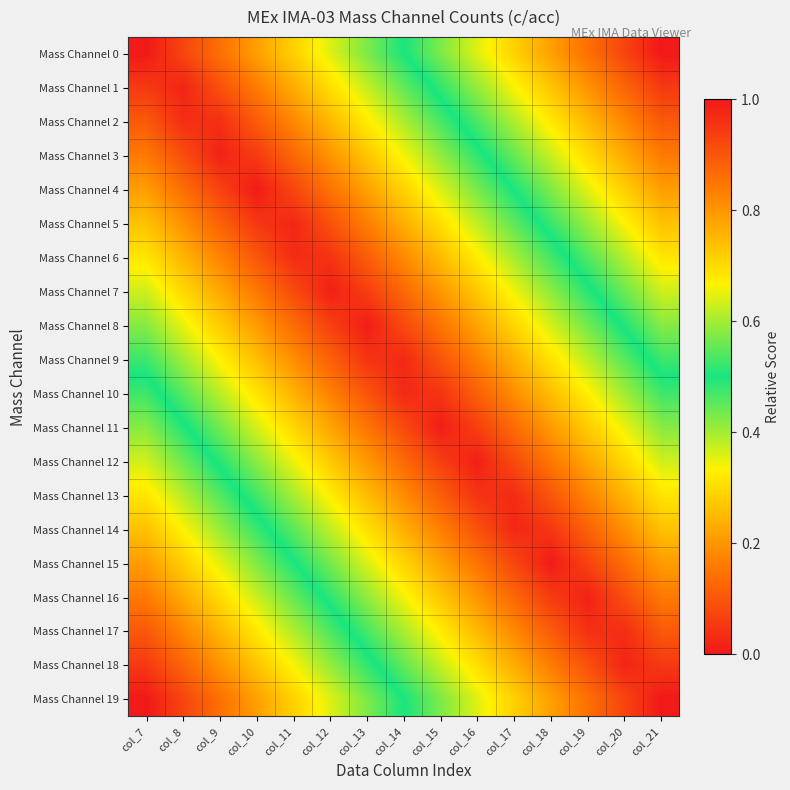

Reading left to right, transcribe all the data shown in this chart.

Mass Channel 0: col_7=1.0	col_8=0.9	col_9=0.9	col_10=0.8	col_11=0.7	col_12=0.6	col_13=0.6	col_14=0.5	col_15=0.4	col_16=0.4	col_17=0.3	col_18=0.2	col_19=0.1	col_20=0.1	col_21=0.0
Mass Channel 1: col_7=0.9	col_8=1.0	col_9=0.9	col_10=0.8	col_11=0.8	col_12=0.7	col_13=0.6	col_14=0.6	col_15=0.5	col_16=0.4	col_17=0.3	col_18=0.3	col_19=0.2	col_20=0.1	col_21=0.1
Mass Channel 2: col_7=0.9	col_8=1.0	col_9=1.0	col_10=0.9	col_11=0.8	col_12=0.7	col_13=0.7	col_14=0.6	col_15=0.5	col_16=0.5	col_17=0.4	col_18=0.3	col_19=0.2	col_20=0.2	col_21=0.1
Mass Channel 3: col_7=0.8	col_8=0.9	col_9=1.0	col_10=0.9	col_11=0.9	col_12=0.8	col_13=0.7	col_14=0.7	col_15=0.6	col_16=0.5	col_17=0.4	col_18=0.4	col_19=0.3	col_20=0.2	col_21=0.2
Mass Channel 4: col_7=0.8	col_8=0.9	col_9=0.9	col_10=1.0	col_11=0.9	col_12=0.9	col_13=0.8	col_14=0.7	col_15=0.6	col_16=0.6	col_17=0.5	col_18=0.4	col_19=0.4	col_20=0.3	col_21=0.2
Mass Channel 5: col_7=0.7	col_8=0.8	col_9=0.9	col_10=1.0	col_11=1.0	col_12=0.9	col_13=0.8	col_14=0.8	col_15=0.7	col_16=0.6	col_17=0.5	col_18=0.5	col_19=0.4	col_20=0.3	col_21=0.3
Mass Channel 6: col_7=0.7	col_8=0.8	col_9=0.8	col_10=0.9	col_11=1.0	col_12=1.0	col_13=0.9	col_14=0.8	col_15=0.7	col_16=0.7	col_17=0.6	col_18=0.5	col_19=0.5	col_20=0.4	col_21=0.3
Mass Channel 7: col_7=0.6	col_8=0.7	col_9=0.8	col_10=0.8	col_11=0.9	col_12=1.0	col_13=0.9	col_14=0.9	col_15=0.8	col_16=0.7	col_17=0.7	col_18=0.6	col_19=0.5	col_20=0.4	col_21=0.4
Mass Channel 8: col_7=0.6	col_8=0.7	col_9=0.7	col_10=0.8	col_11=0.9	col_12=0.9	col_13=1.0	col_14=0.9	col_15=0.8	col_16=0.8	col_17=0.7	col_18=0.6	col_19=0.6	col_20=0.5	col_21=0.4
Mass Channel 9: col_7=0.5	col_8=0.6	col_9=0.7	col_10=0.7	col_11=0.8	col_12=0.9	col_13=1.0	col_14=1.0	col_15=0.9	col_16=0.8	col_17=0.8	col_18=0.7	col_19=0.6	col_20=0.5	col_21=0.5
Mass Channel 10: col_7=0.5	col_8=0.5	col_9=0.6	col_10=0.7	col_11=0.8	col_12=0.8	col_13=0.9	col_14=1.0	col_15=1.0	col_16=0.9	col_17=0.8	col_18=0.7	col_19=0.7	col_20=0.6	col_21=0.5
Mass Channel 11: col_7=0.4	col_8=0.5	col_9=0.6	col_10=0.6	col_11=0.7	col_12=0.8	col_13=0.8	col_14=0.9	col_15=1.0	col_16=0.9	col_17=0.9	col_18=0.8	col_19=0.7	col_20=0.7	col_21=0.6
Mass Channel 12: col_7=0.4	col_8=0.4	col_9=0.5	col_10=0.6	col_11=0.7	col_12=0.7	col_13=0.8	col_14=0.9	col_15=0.9	col_16=1.0	col_17=0.9	col_18=0.8	col_19=0.8	col_20=0.7	col_21=0.6
Mass Channel 13: col_7=0.3	col_8=0.4	col_9=0.5	col_10=0.5	col_11=0.6	col_12=0.7	col_13=0.7	col_14=0.8	col_15=0.9	col_16=1.0	col_17=1.0	col_18=0.9	col_19=0.8	col_20=0.8	col_21=0.7
Mass Channel 14: col_7=0.3	col_8=0.3	col_9=0.4	col_10=0.5	col_11=0.5	col_12=0.6	col_13=0.7	col_14=0.8	col_15=0.8	col_16=0.9	col_17=1.0	col_18=1.0	col_19=0.9	col_20=0.8	col_21=0.7
Mass Channel 15: col_7=0.2	col_8=0.3	col_9=0.4	col_10=0.4	col_11=0.5	col_12=0.6	col_13=0.6	col_14=0.7	col_15=0.8	col_16=0.9	col_17=0.9	col_18=1.0	col_19=0.9	col_20=0.9	col_21=0.8
Mass Channel 16: col_7=0.2	col_8=0.2	col_9=0.3	col_10=0.4	col_11=0.4	col_12=0.5	col_13=0.6	col_14=0.7	col_15=0.7	col_16=0.8	col_17=0.9	col_18=0.9	col_19=1.0	col_20=0.9	col_21=0.8
Mass Channel 17: col_7=0.1	col_8=0.2	col_9=0.2	col_10=0.3	col_11=0.4	col_12=0.5	col_13=0.5	col_14=0.6	col_15=0.7	col_16=0.7	col_17=0.8	col_18=0.9	col_19=1.0	col_20=1.0	col_21=0.9
Mass Channel 18: col_7=0.1	col_8=0.1	col_9=0.2	col_10=0.3	col_11=0.3	col_12=0.4	col_13=0.5	col_14=0.6	col_15=0.6	col_16=0.7	col_17=0.8	col_18=0.8	col_19=0.9	col_20=1.0	col_21=0.9
Mass Channel 19: col_7=0.0	col_8=0.1	col_9=0.1	col_10=0.2	col_11=0.3	col_12=0.4	col_13=0.4	col_14=0.5	col_15=0.6	col_16=0.6	col_17=0.7	col_18=0.8	col_19=0.9	col_20=0.9	col_21=1.0